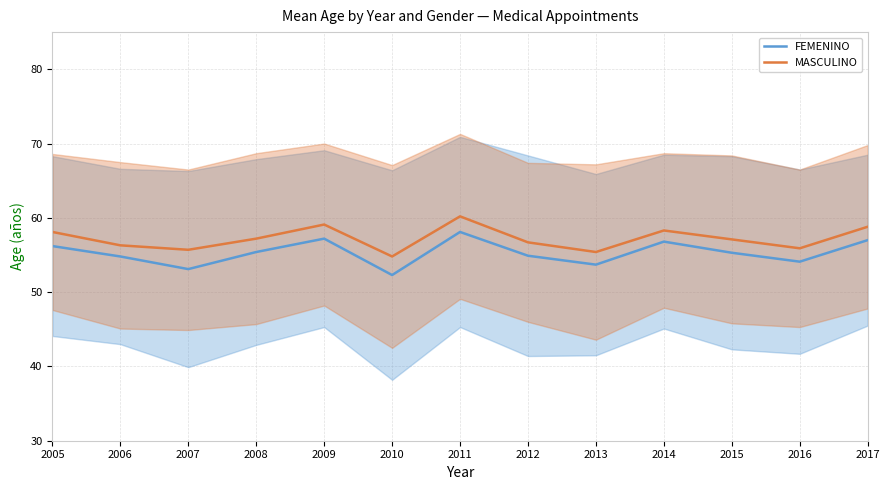

Reading left to right, extract all data points from this chart.

FEMENINO: 56.2	54.8	53.1	55.4	57.2	52.3	58.1	54.9	53.7	56.8	55.3	54.1	57.0
MASCULINO: 58.1	56.3	55.7	57.2	59.1	54.8	60.2	56.7	55.4	58.3	57.1	55.9	58.8